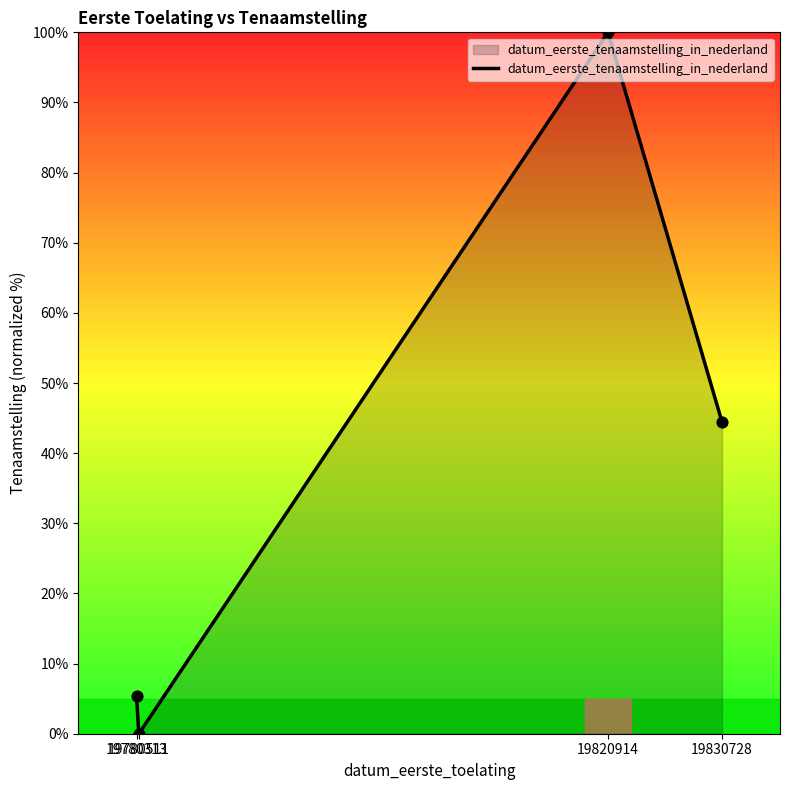

Which has a higher value, 19780511 or 19780313?

19780313